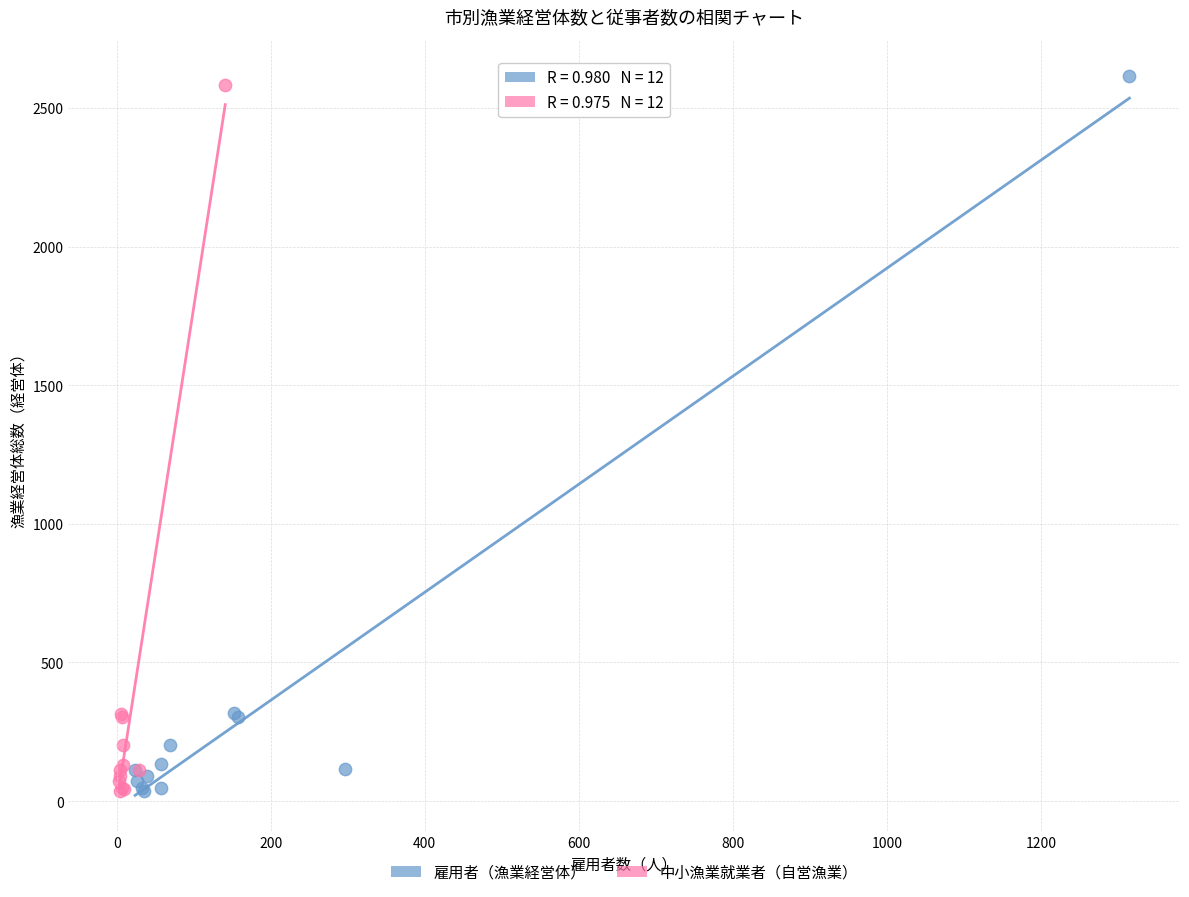

Which series has the widest spread of Y values?

雇用者（漁業経営体）